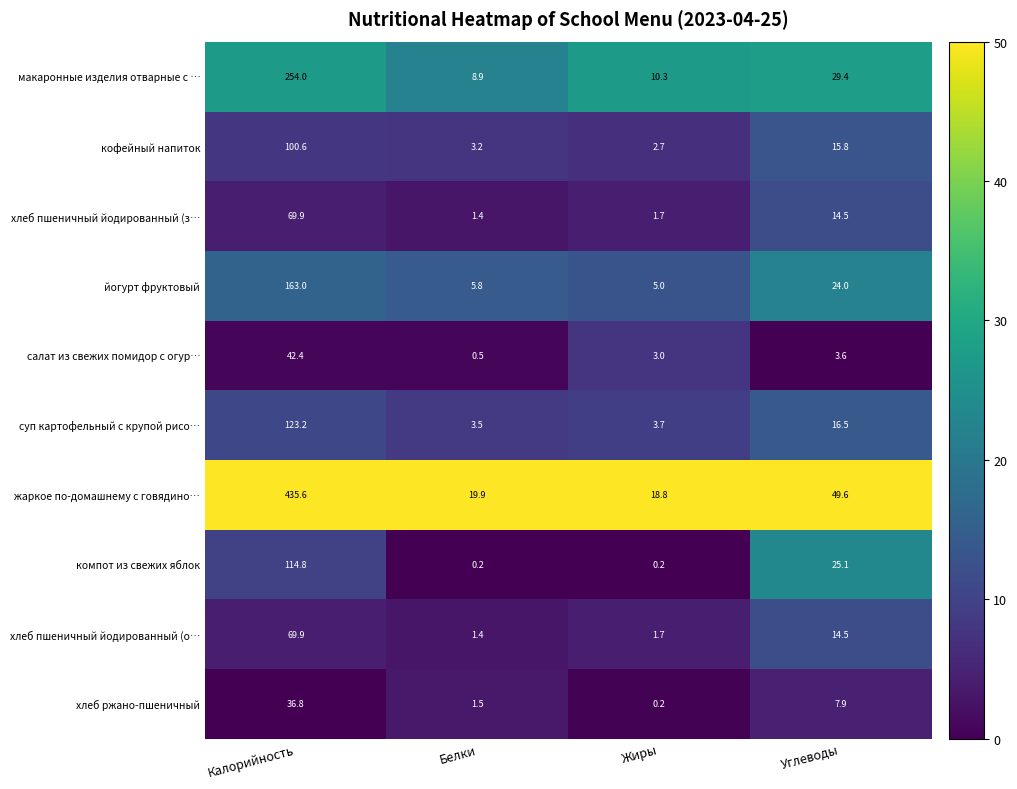

True or false: макаронные изделия отварные с … has a value of 13.4 at Белки.

False